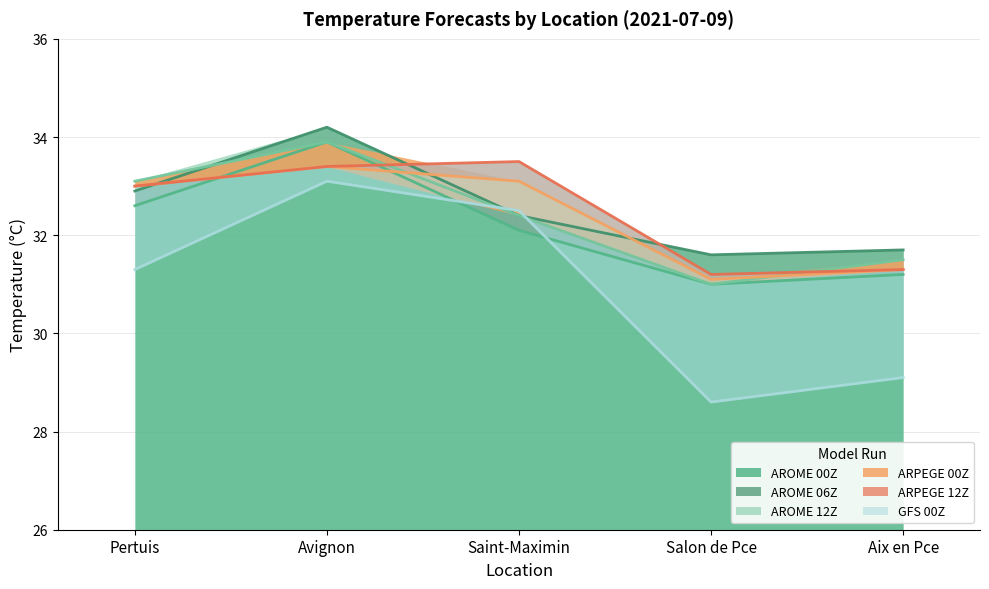

What is the smallest value displayed?

28.6